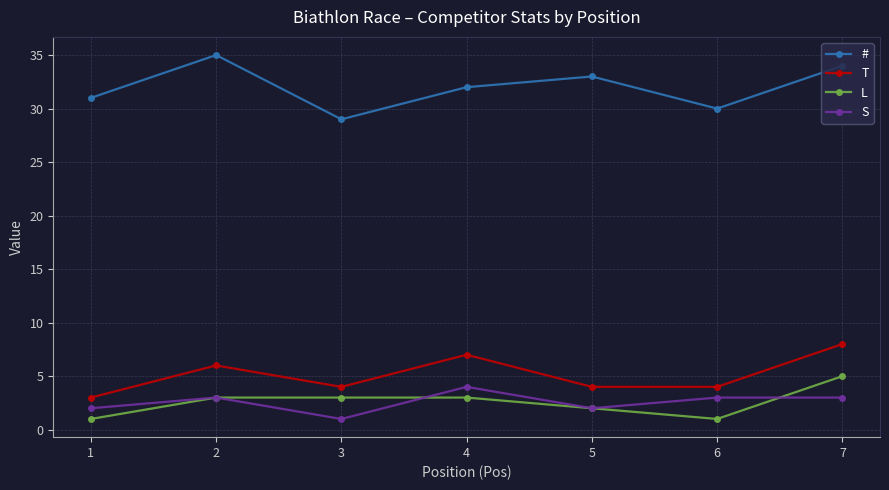

At which category is the sum across all series the highest?

7